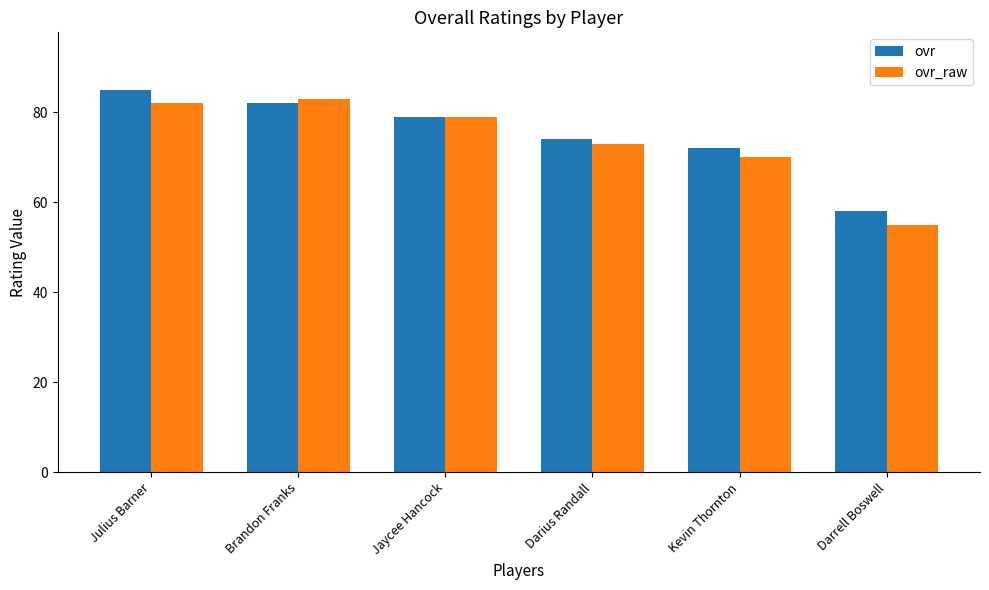

Reading left to right, transcribe all the data shown in this chart.

ovr: Julius Barner=85	Brandon Franks=82	Jaycee Hancock=79	Darius Randall=74	Kevin Thornton=72	Darrell Boswell=58
ovr_raw: Julius Barner=82	Brandon Franks=83	Jaycee Hancock=79	Darius Randall=73	Kevin Thornton=70	Darrell Boswell=55